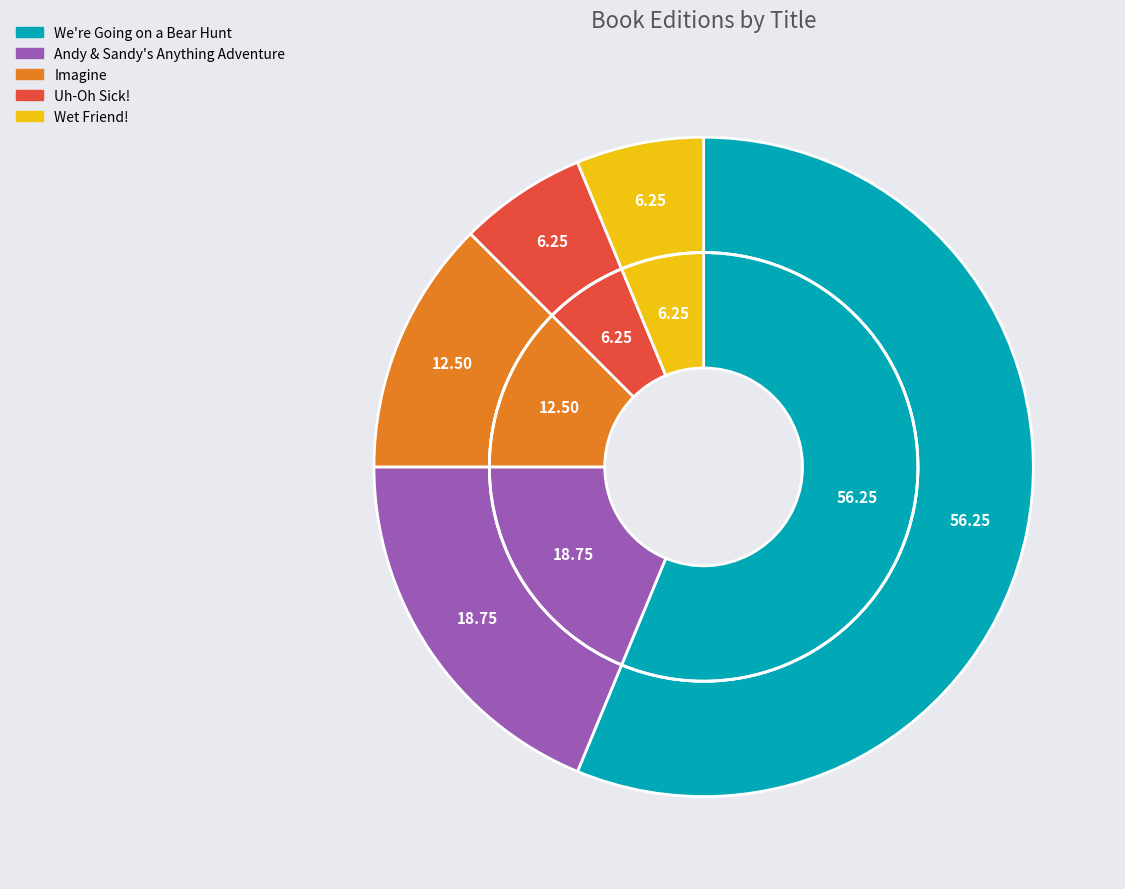

Rank the categories by value from highest to lowest.

We're Going on a Bear Hunt, Andy & Sandy's Anything Adventure, Imagine, Uh-Oh Sick!, Wet Friend!